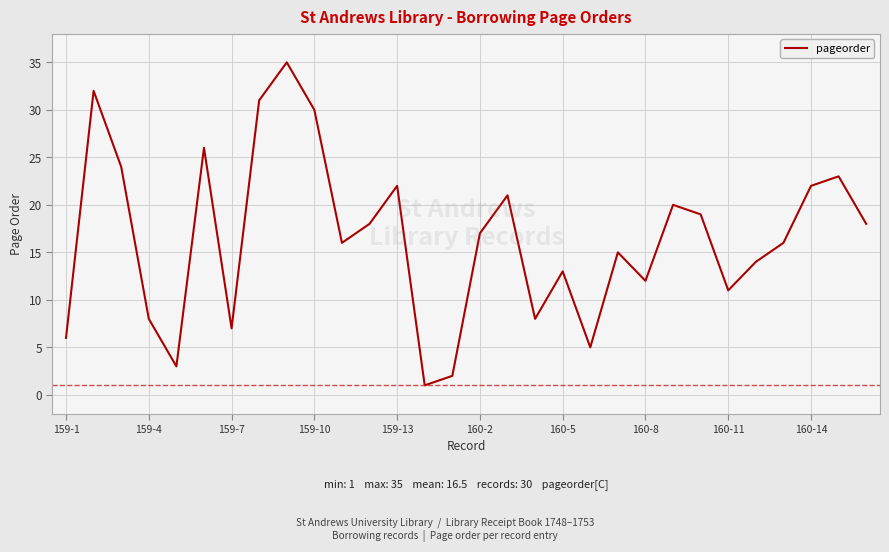

What is the difference between the maximum and minimum values?

34